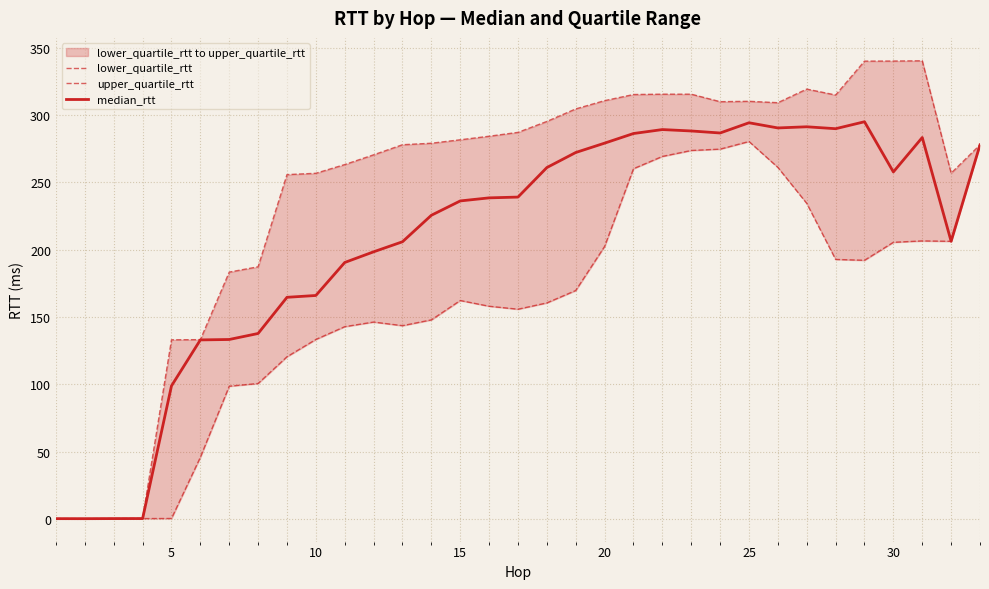

Which category has the lowest value across all series?

5